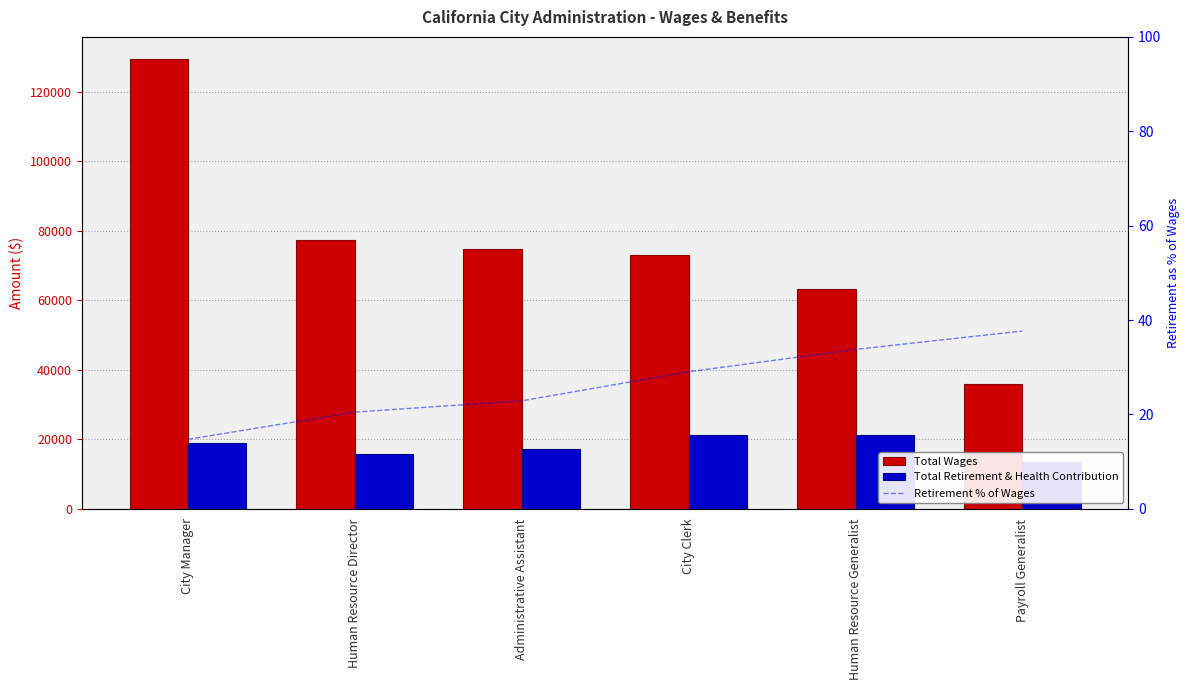

What value does the Total Wages series have at Administrative Assistant?

74831.0